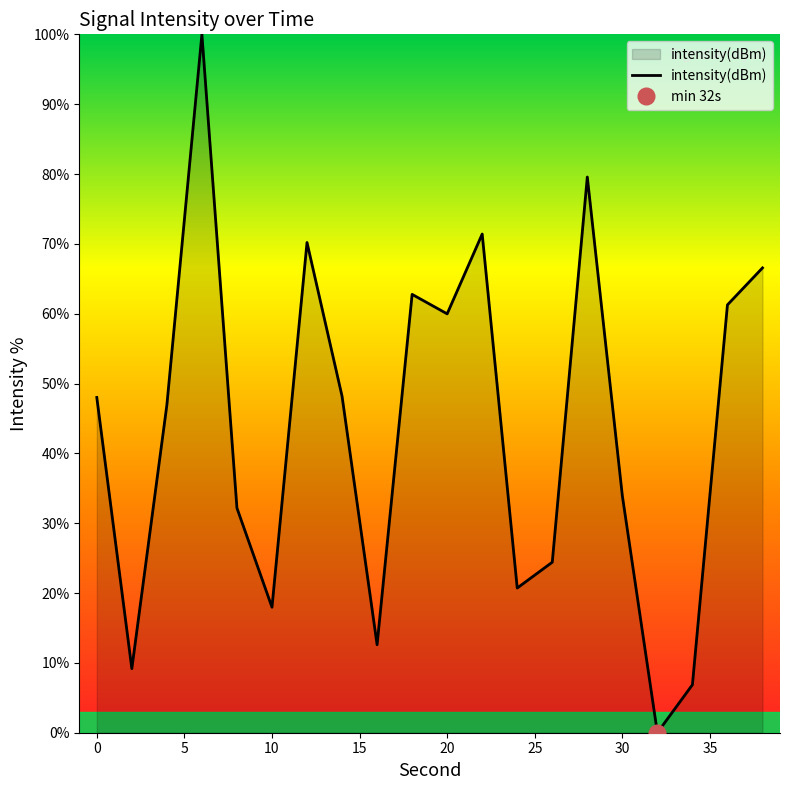

What is the ratio of the value at 36 to the value at 30?

1.8